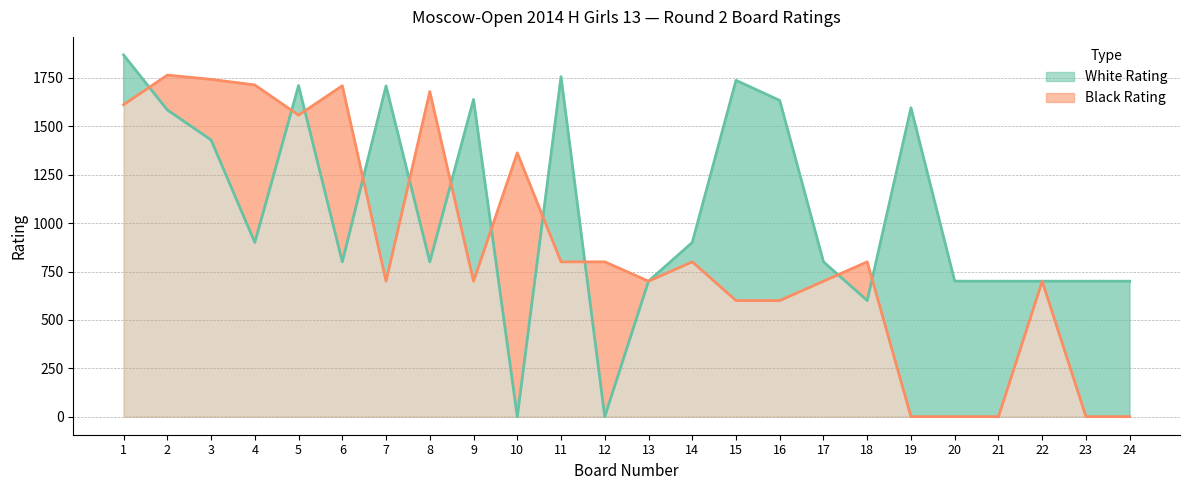

Reading right to left, transcribe all the data shown in this chart.

White Rating: 24=700	23=700	22=700	21=700	20=700	19=1596	18=600	17=800	16=1634	15=1738	14=900	13=700	12=0	11=1757	10=0	9=1639	8=800	7=1709	6=800	5=1711	4=900	3=1430	2=1585	1=1869
Black Rating: 24=0	23=0	22=700	21=0	20=0	19=0	18=800	17=700	16=600	15=600	14=800	13=700	12=800	11=800	10=1363	9=700	8=1680	7=700	6=1710	5=1558	4=1714	3=1743	2=1765	1=1612